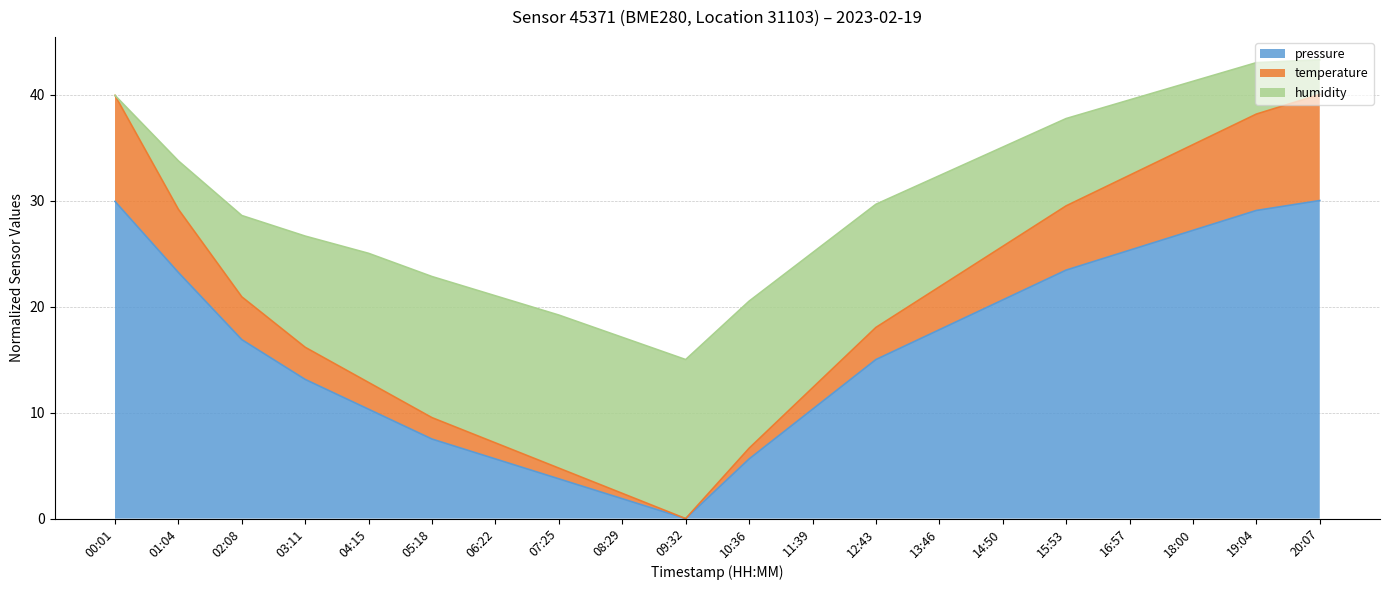

True or false: pressure has a value of 10.1 at 09:32.

False